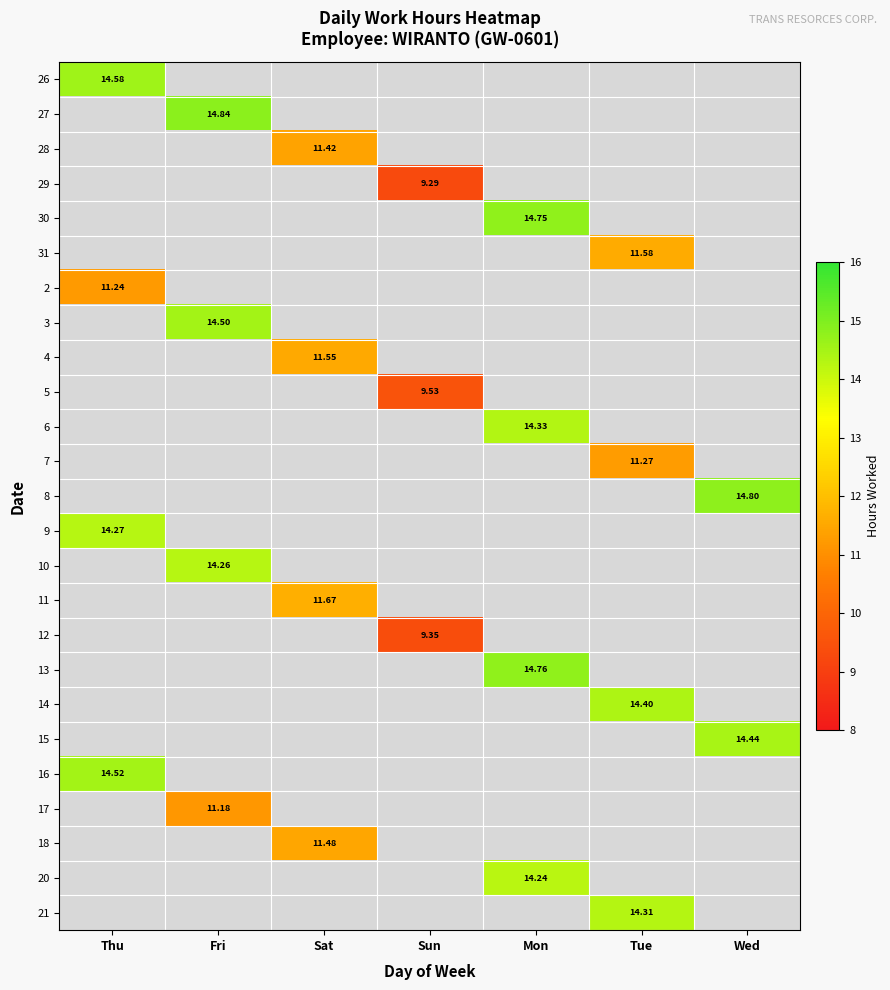

How many values in the 29 series exceed 9?

1